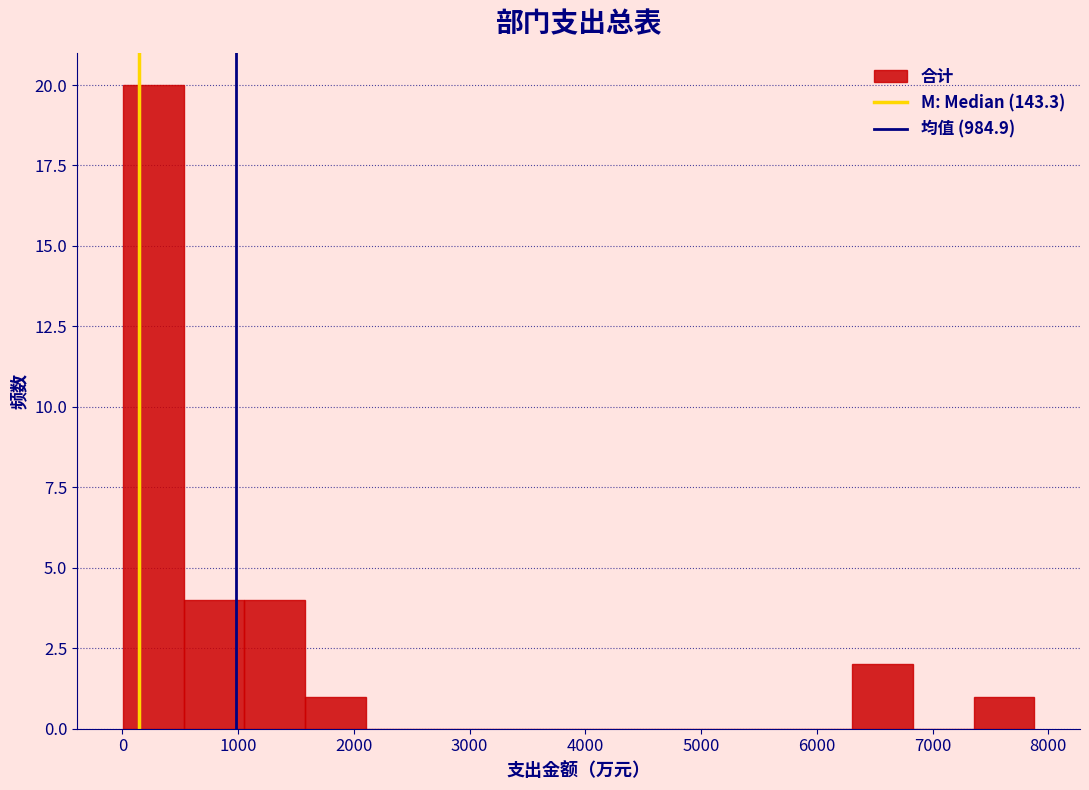

How tall is the bar that spans 500 to 1100 on the x-axis? Neither the bar edges nor the heights are printed on the chart, so give them approximately, as read against the axes.

4